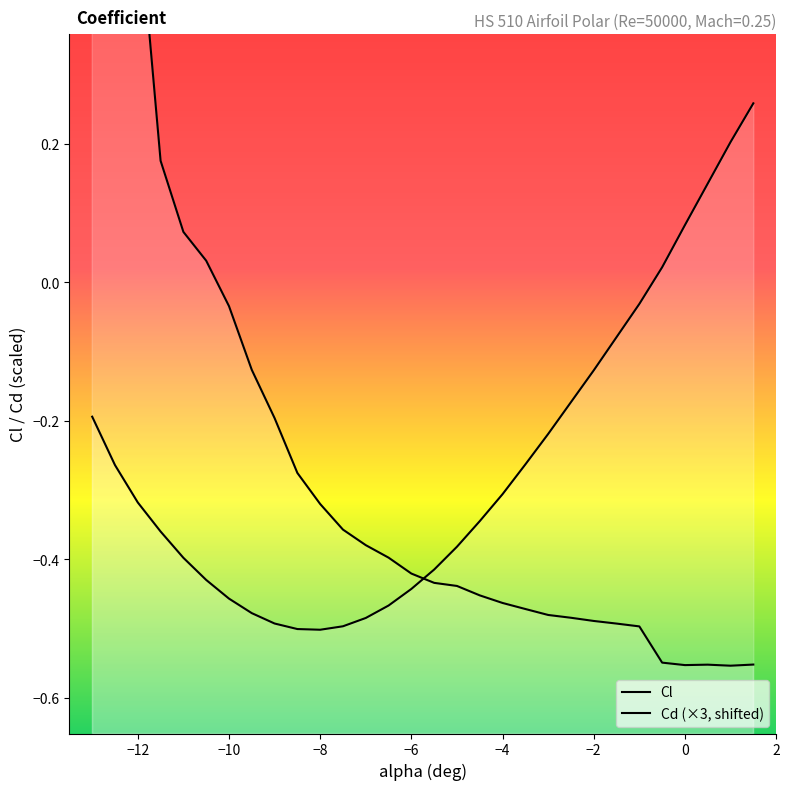

True or false: Cl and Cd intersect in this chart.

True